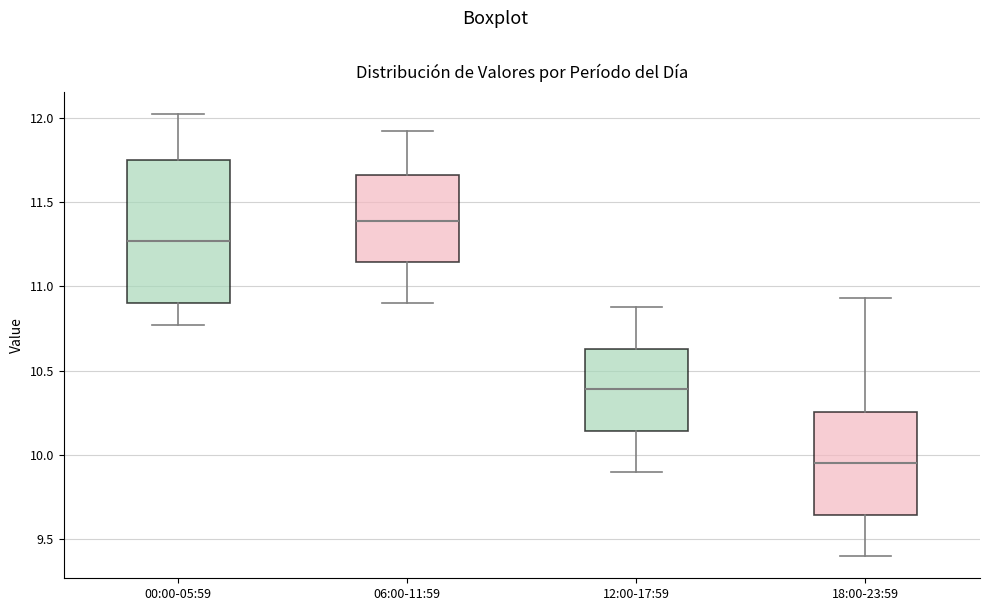

Reading left to right, read every box against the y-axis: the position of its median line, the range the box covers, and the ends of its whiskers. The values are not printed on the chart, so give them approximately, as read against the axis.

00:00-05:59: median 11.25, box 10.90 to 11.75, whiskers 10.75 to 12.00
06:00-11:59: median 11.40, box 11.15 to 11.65, whiskers 10.90 to 11.90
12:00-17:59: median 10.40, box 10.15 to 10.65, whiskers 9.90 to 10.90
18:00-23:59: median 9.95, box 9.65 to 10.25, whiskers 9.40 to 10.95